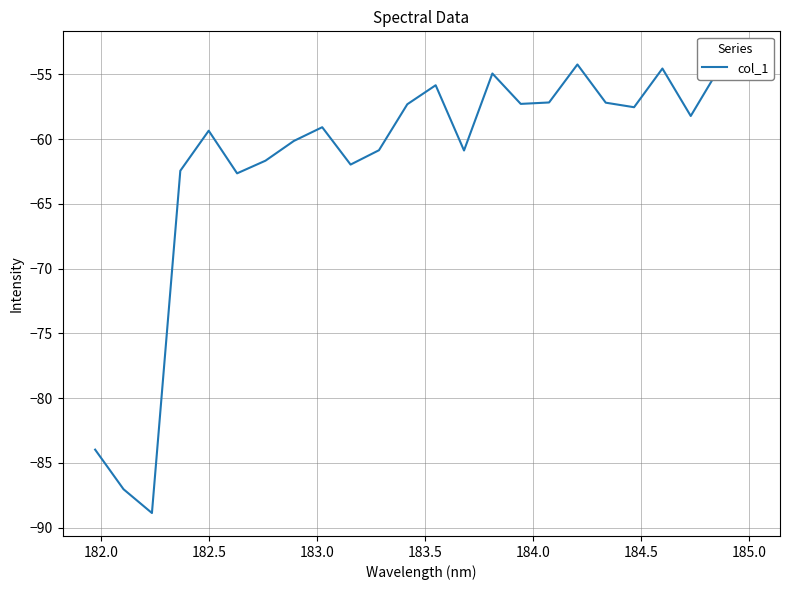

Reading left to right, extract all data points from this chart.

-84.0	-87.0	-88.9	-62.4	-59.4	-62.6	-61.7	-60.1	-59.1	-62.0	-60.9	-57.3	-55.8	-60.9	-54.9	-57.3	-57.2	-54.2	-57.2	-57.5	-54.6	-58.2	-54.6	-53.5